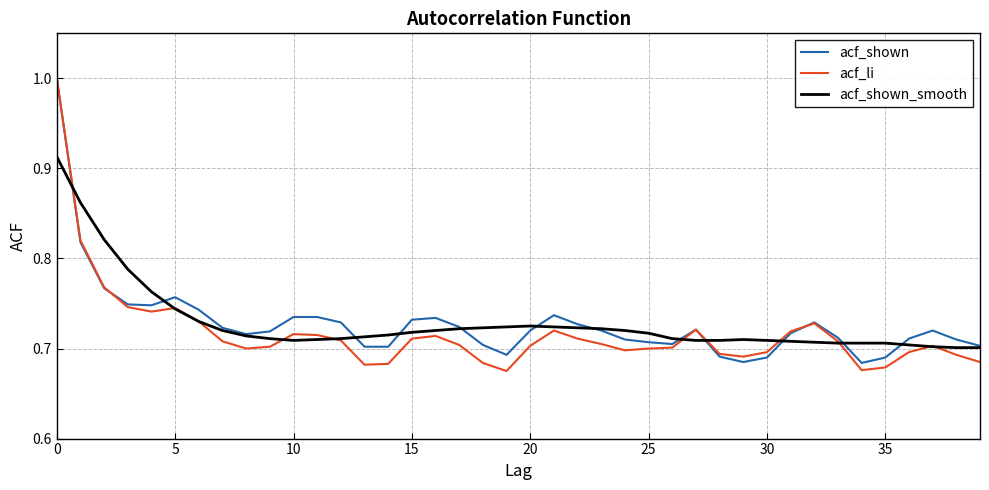

Which series has the largest range (max minus min)?

acf_li